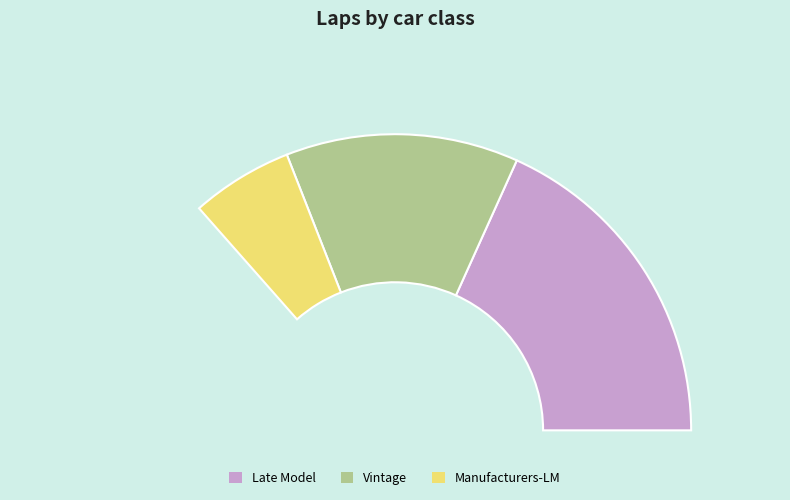

Is Late Model Go Drive It the majority of the pie?

No